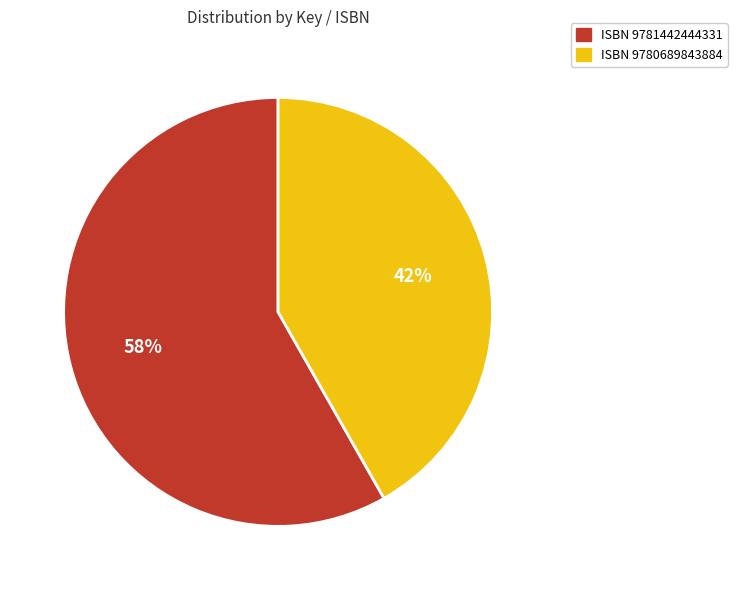

To the nearest percent, what is the difference between the largest and smallest slice percentages?

16%